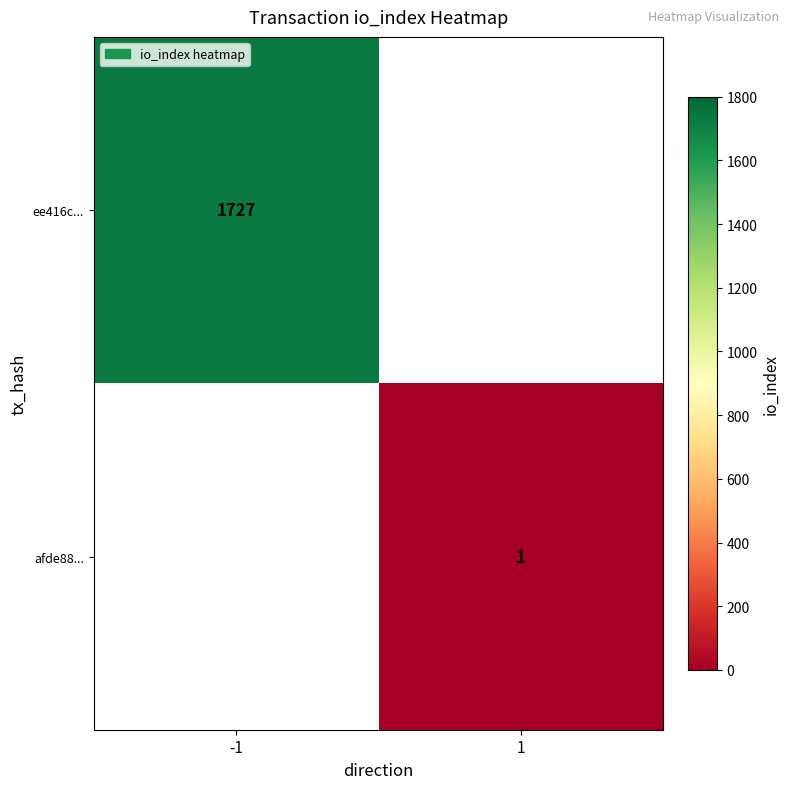

At how many categories does at least one series exceed 372?

1